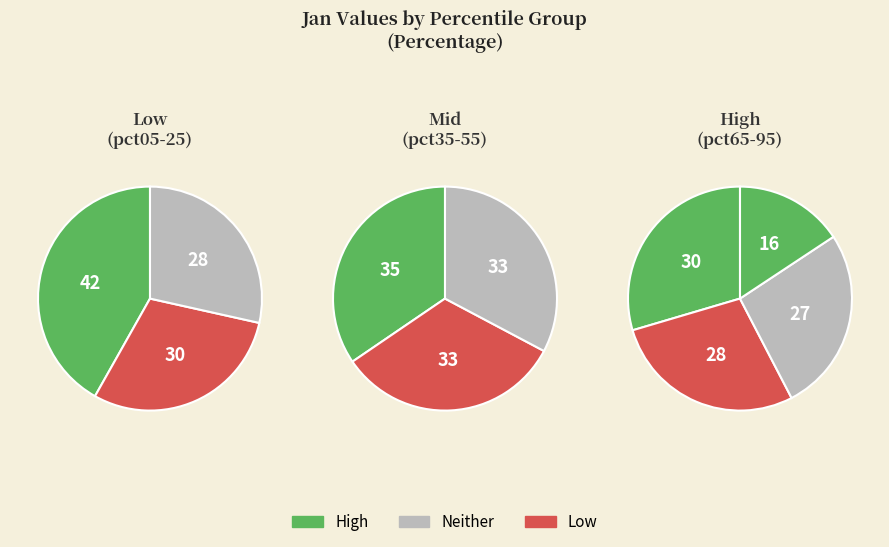

Which has a higher value, pct85 or pct05?

pct05